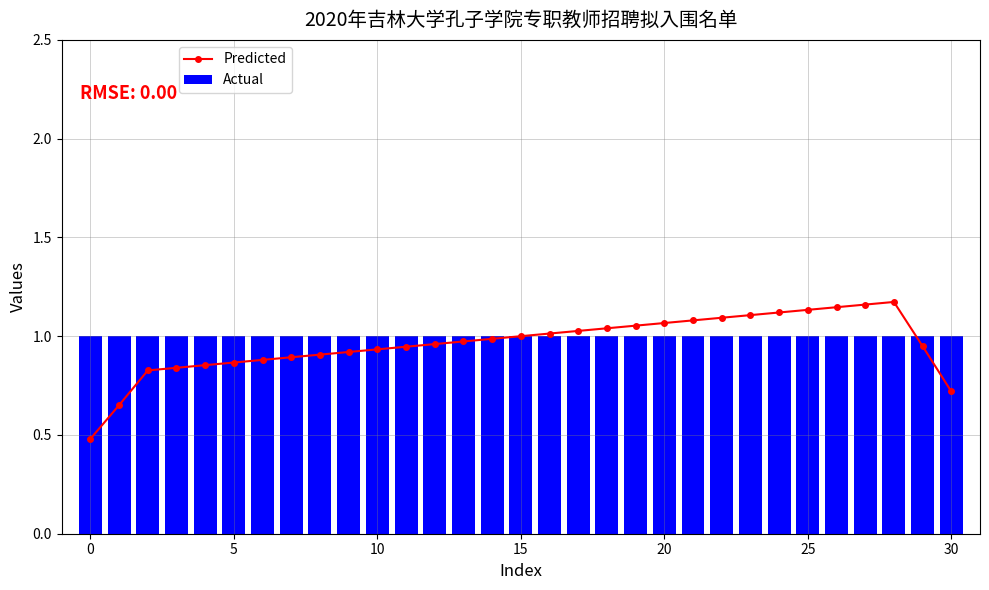

Reading left to right, list all the values displayed in this chart.

Predicted: 0.5	0.7	0.8	0.8	0.9	0.9	0.9	0.9	0.9	0.9	0.9	0.9	1.0	1.0	1.0	1.0	1.0	1.0	1.0	1.1	1.1	1.1	1.1	1.1	1.1	1.1	1.1	1.2	1.2	0.9	0.7
Actual: 1.0	1.0	1.0	1.0	1.0	1.0	1.0	1.0	1.0	1.0	1.0	1.0	1.0	1.0	1.0	1.0	1.0	1.0	1.0	1.0	1.0	1.0	1.0	1.0	1.0	1.0	1.0	1.0	1.0	1.0	1.0